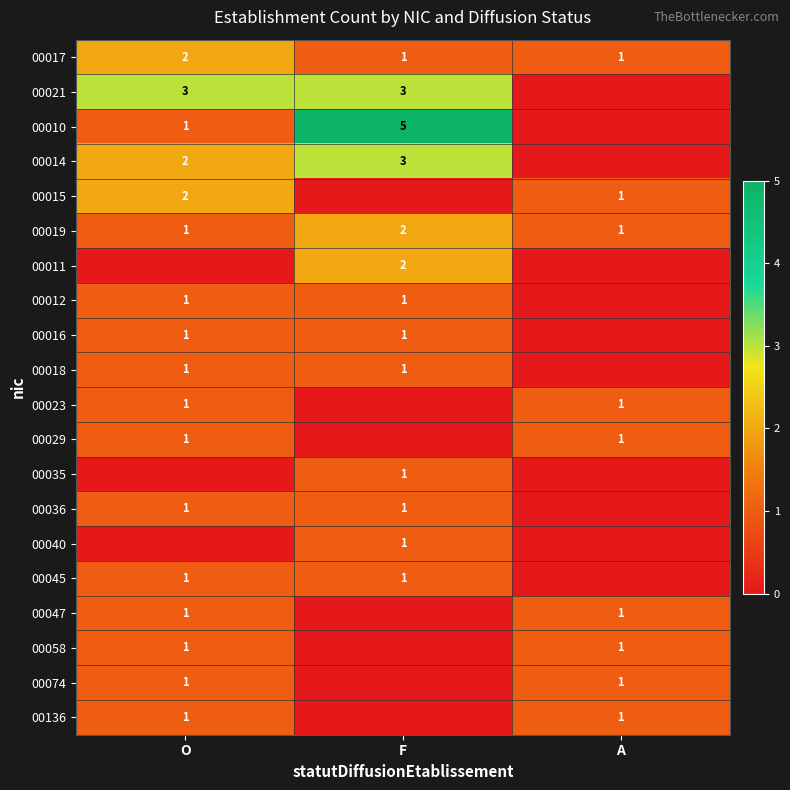

True or false: 00045 has a value of 1 at F.

True